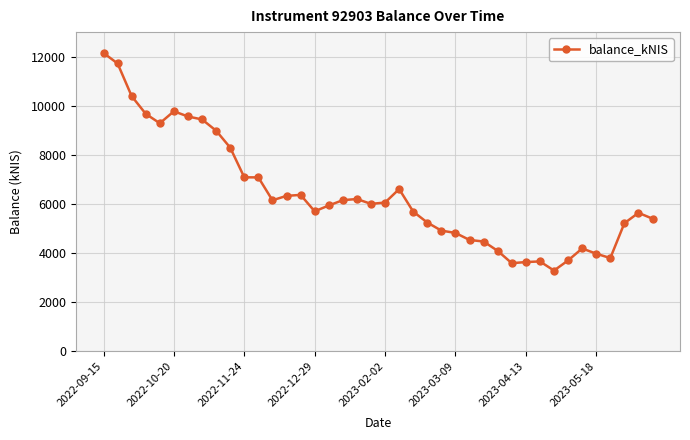

True or false: the data has more than 1 interior local peaks.

True